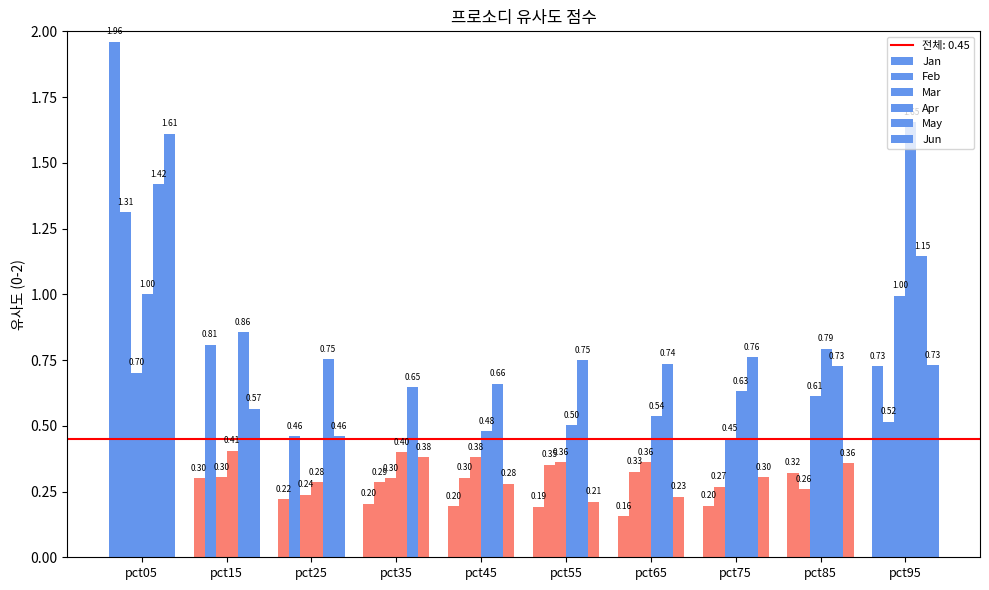

What is the value of the Jun bar at the 4th from the left?

0.4